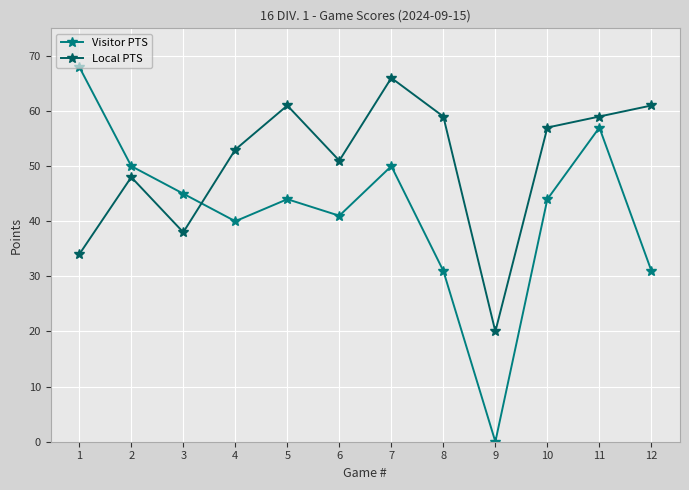

What is the value of the Visitor PTS point at the 2nd from the left?

50